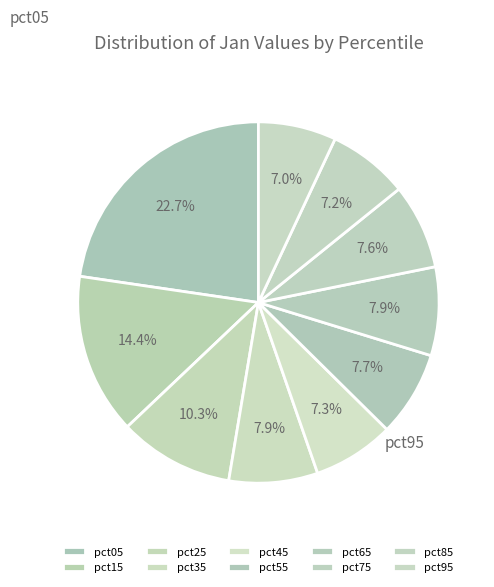

What is the smallest slice in the pie chart?

pct95